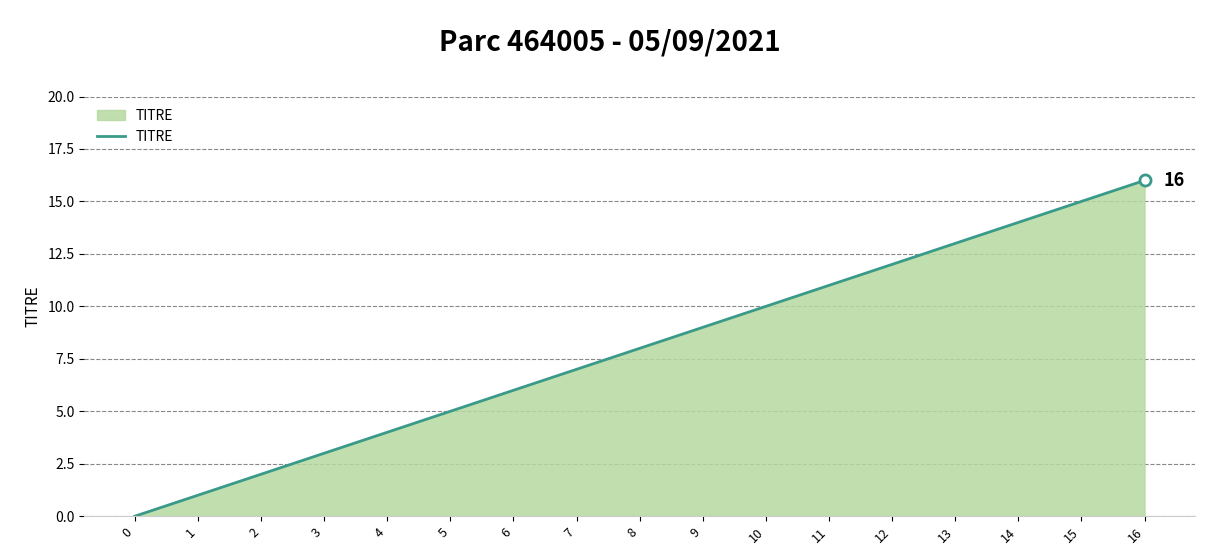

True or false: there are more than 0 points higher than both neighbors.

False